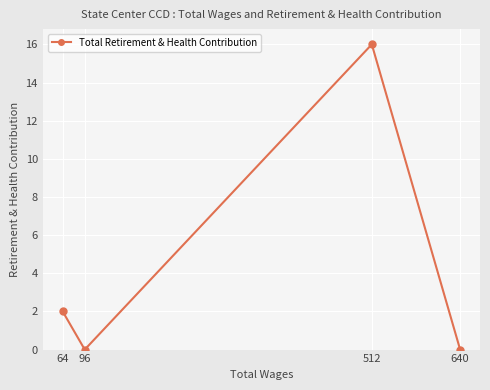

At which label is the value closest to 8?

64